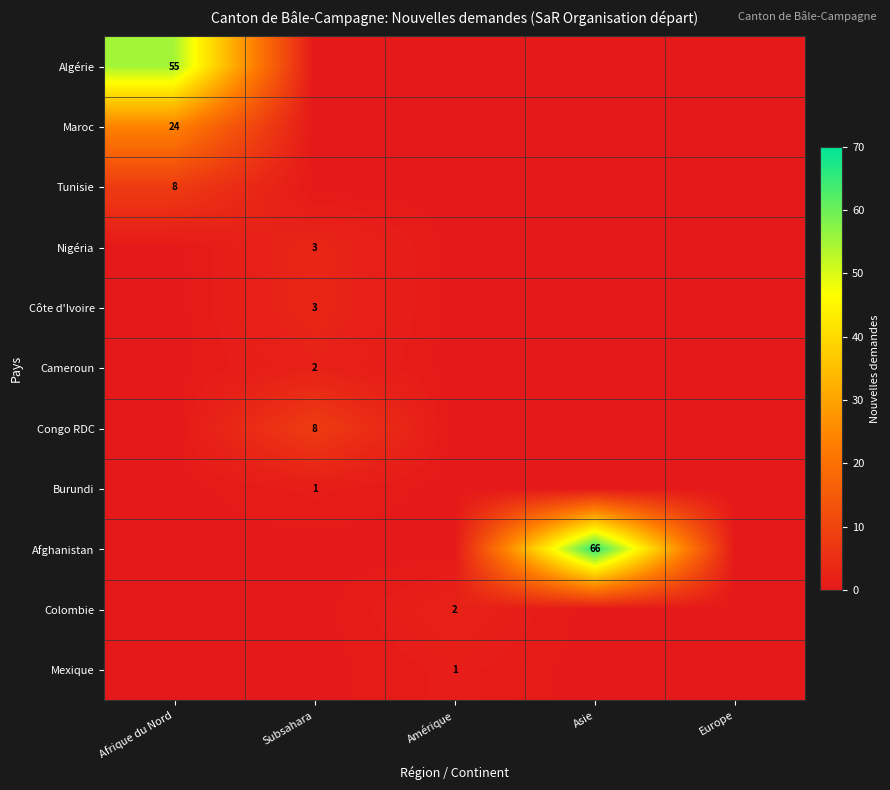

What is the total value across all series at Amérique?

3